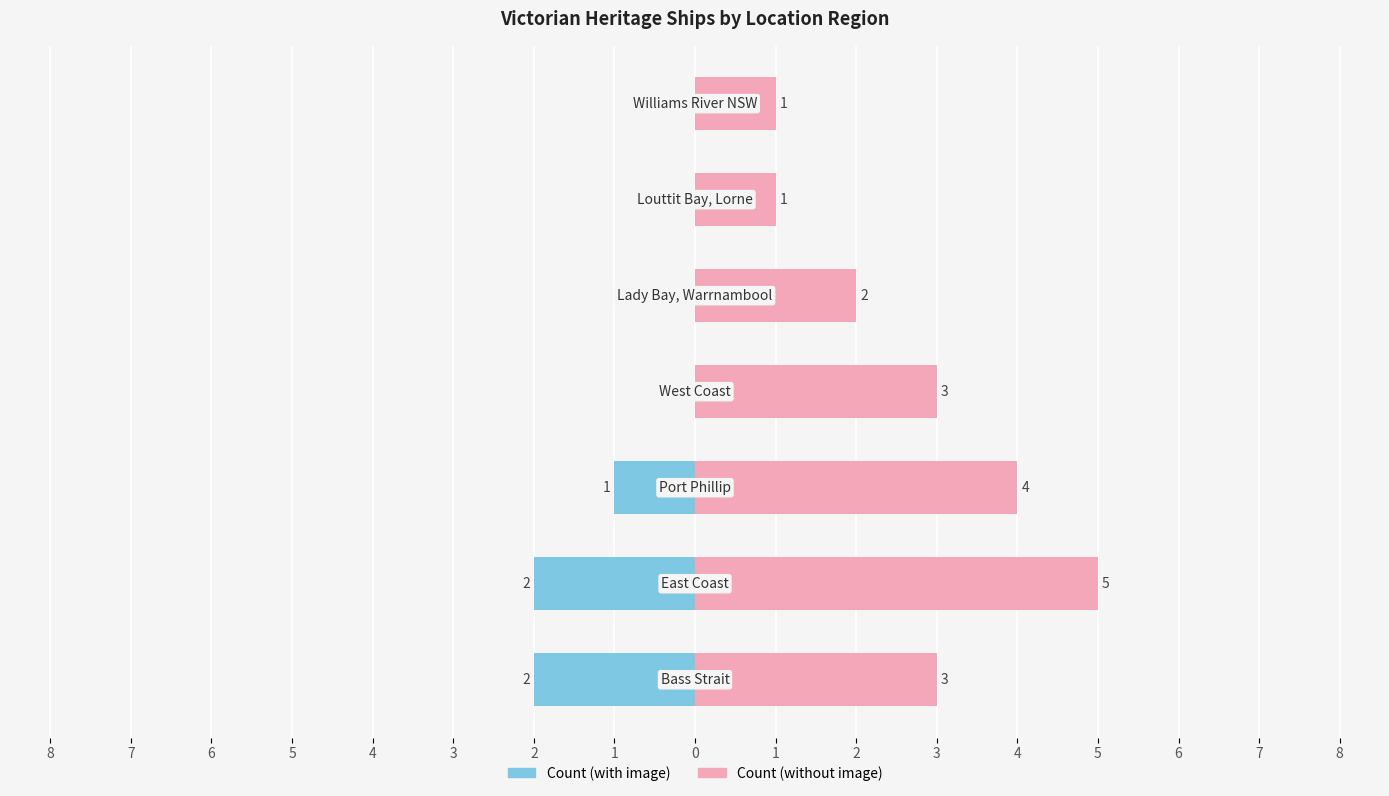

At how many categories does at least one series exceed 4?

1